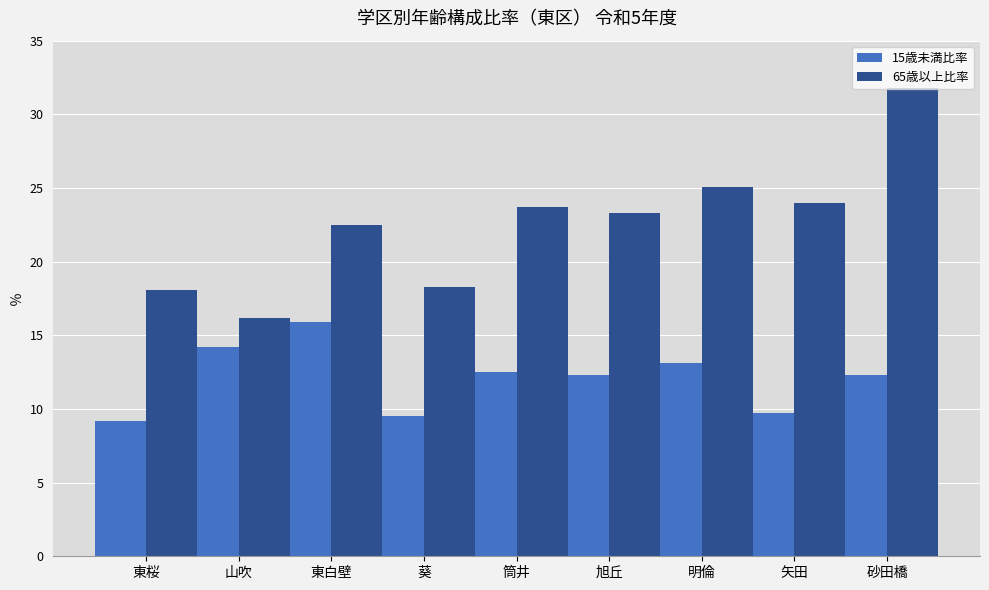

What is the spread (max minus min) of values at 東白壁?

6.6